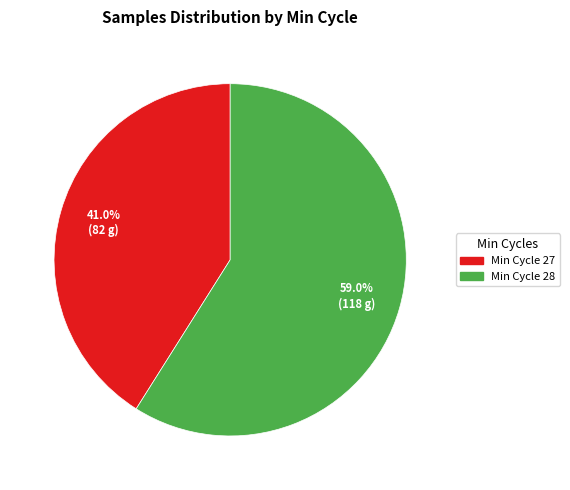

Is there any slice that represents more than half of the pie?

Yes